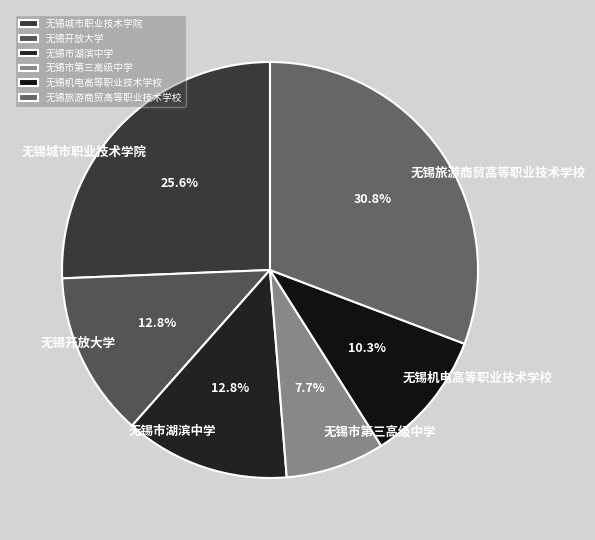

How many segments does this pie chart have?

6